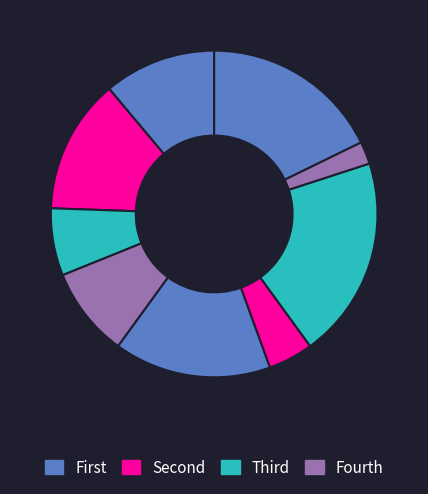

How many segments does this pie chart have?

9